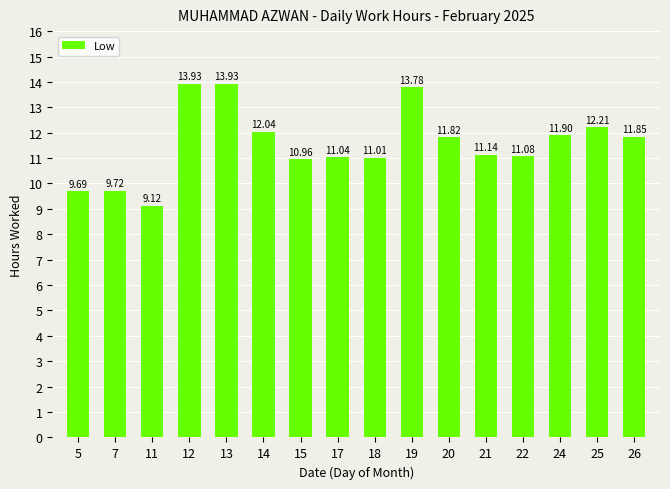

What is the value of the 2nd bar from the left?

9.7